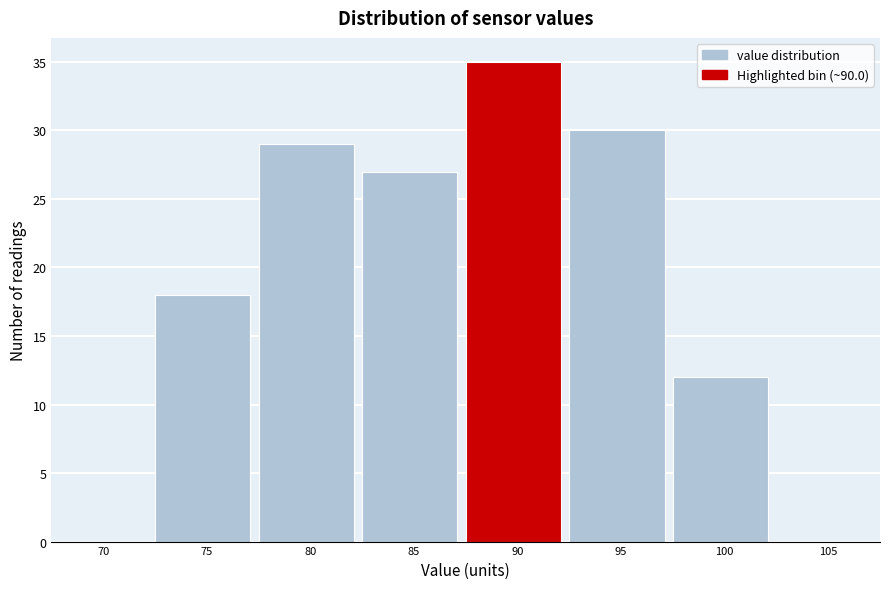

Reading left to right, extract all data points from this chart.

70=0	75=18	80=29	85=27	90=35	95=30	100=12	105=0